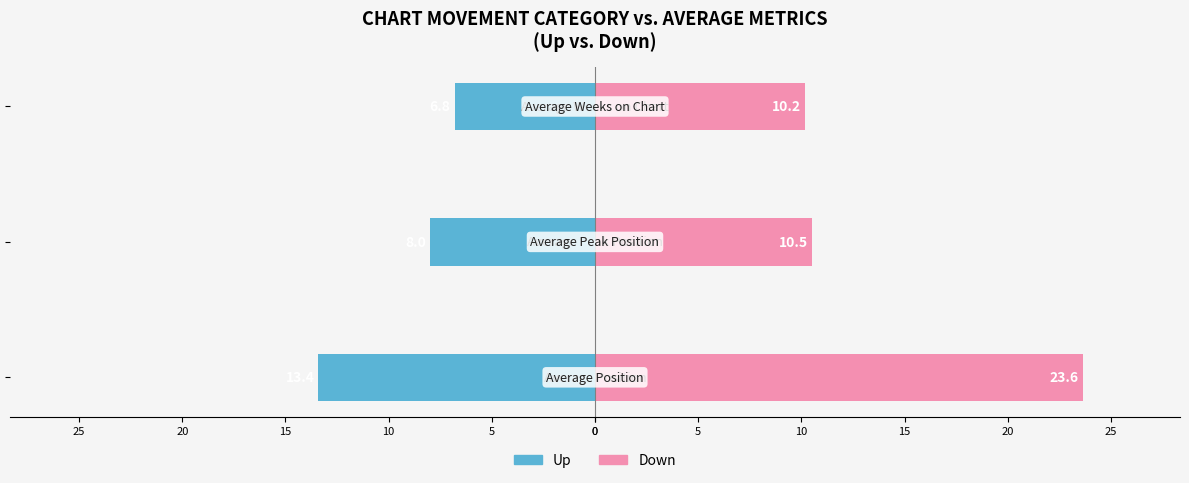

Which series changed the most between 25 and 15?

Down